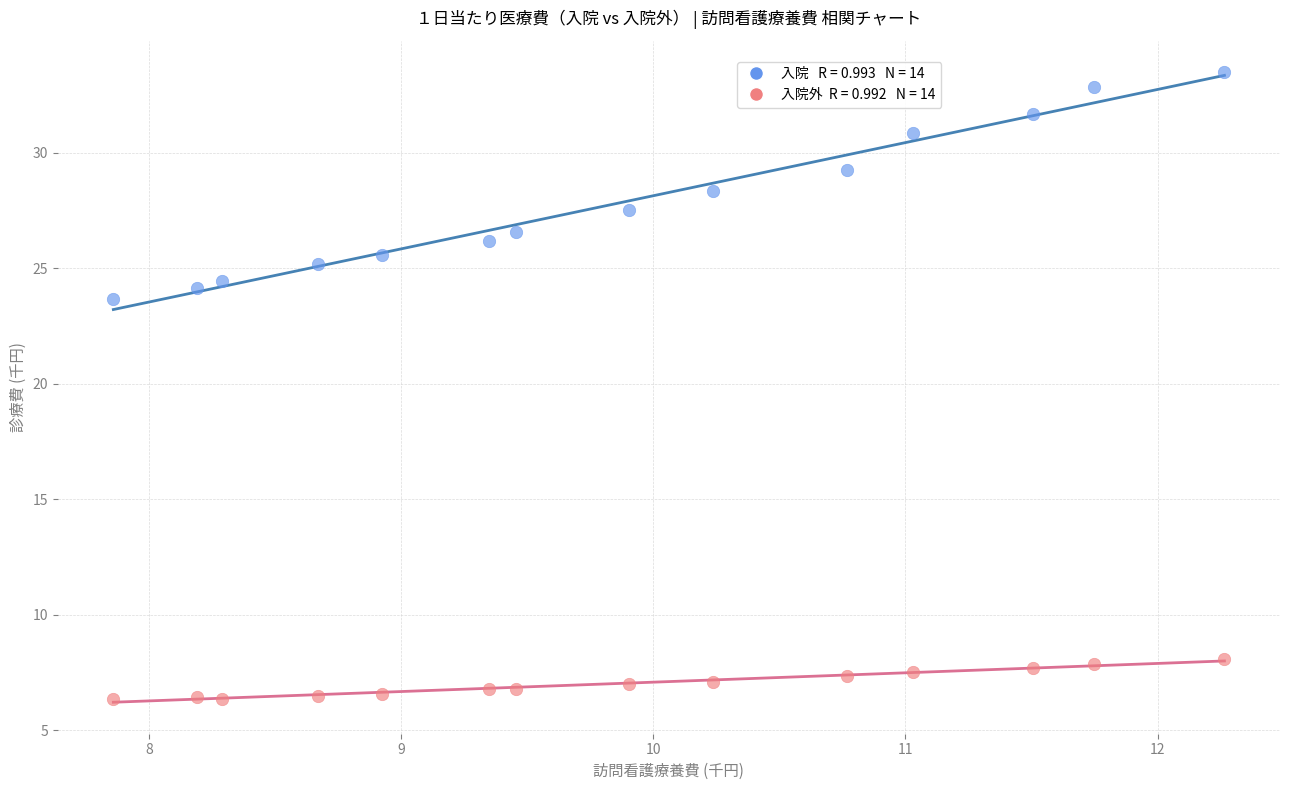

Across all series, what Y value is closest to 19?

23.7